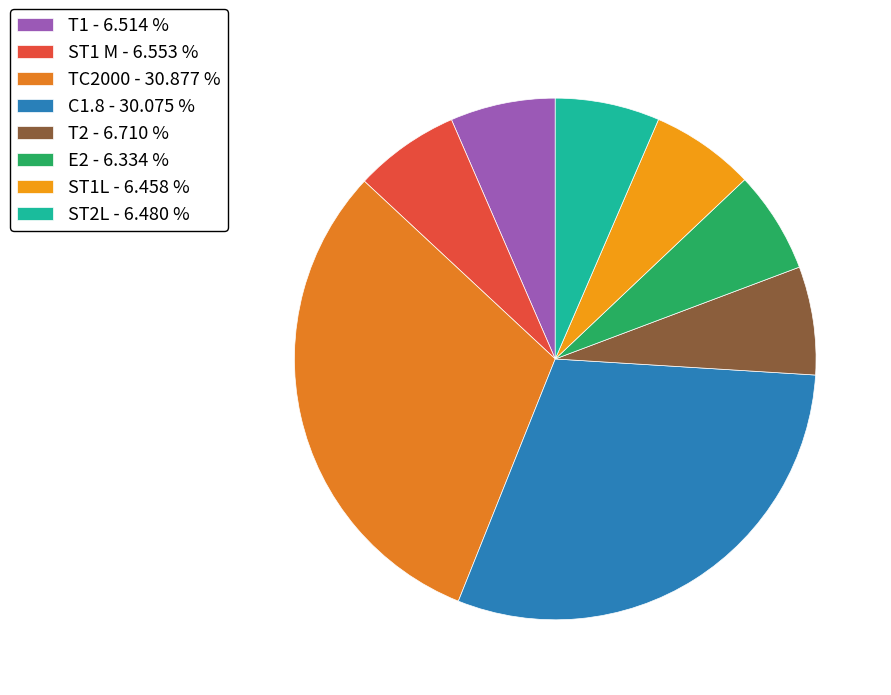

How many segments does this pie chart have?

8